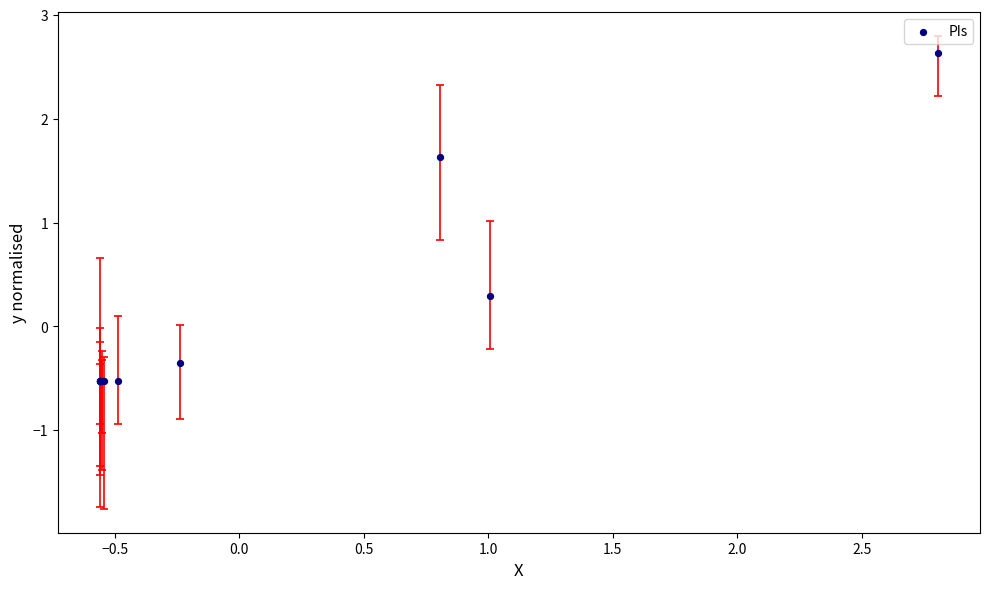

What Y value in the scatter plot is closest to 1?

1.6